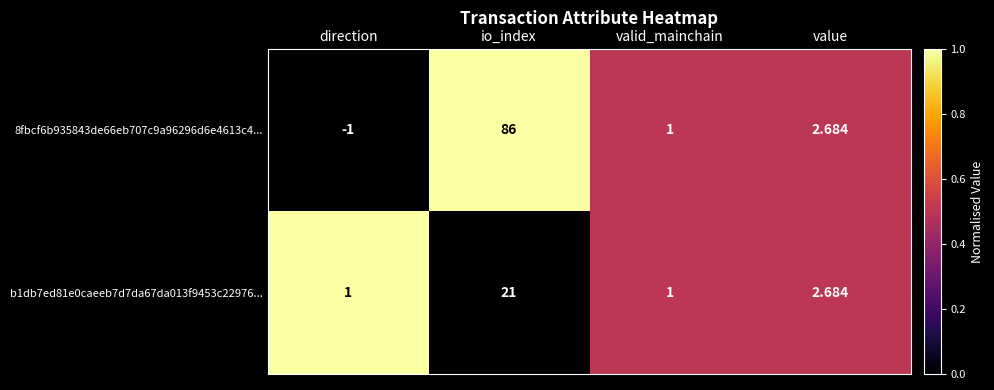

Which series has the largest range (max minus min)?

8fbcf6b935843de66eb707c9a96296d6e4613c4...